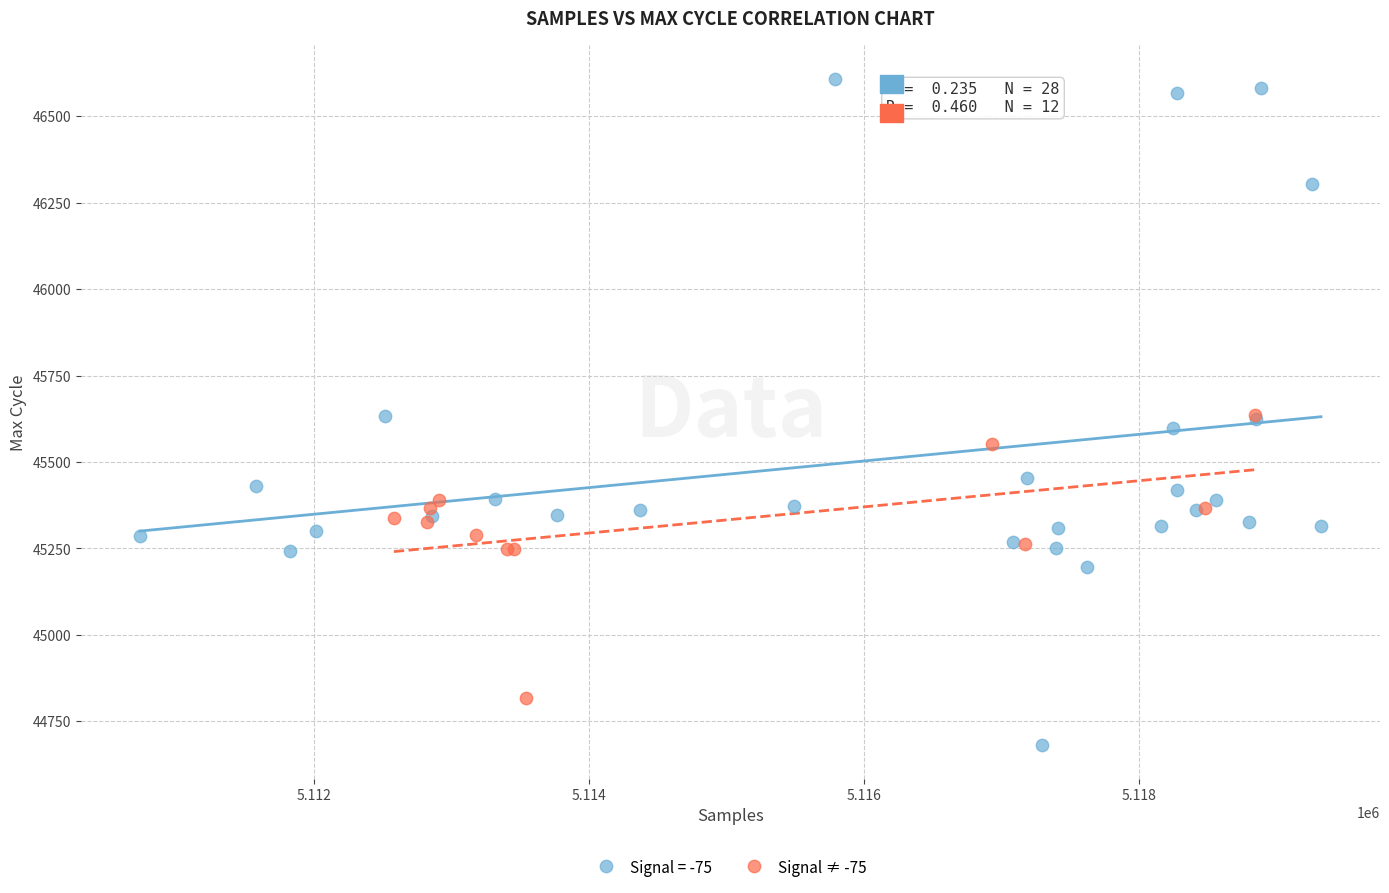

Which series reaches the minimum Y coordinate?

Signal = -75